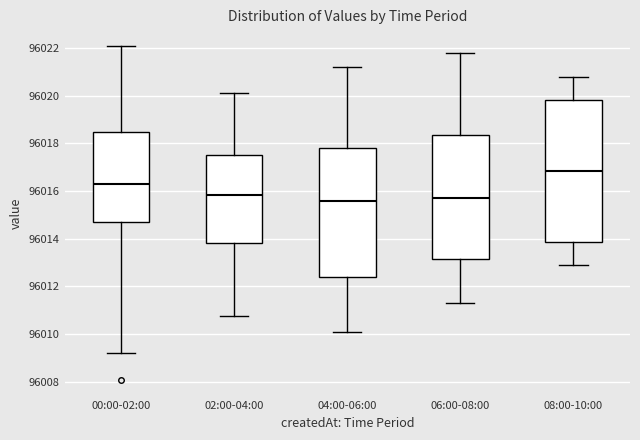

Reading left to right, transcribe this box plot: for each box, give where its median line is, the range the box spans, and where its two whiskers end, as read against the y-axis. The values are not printed on the chart, so give them approximately, as read against the axis.

00:00-02:00: median 96016.2, box 96014.8 to 96018.4, whiskers 96009.2 to 96022.0
02:00-04:00: median 96015.8, box 96013.8 to 96017.6, whiskers 96010.8 to 96020.2
04:00-06:00: median 96015.6, box 96012.4 to 96017.8, whiskers 96010.2 to 96021.2
06:00-08:00: median 96015.8, box 96013.2 to 96018.4, whiskers 96011.4 to 96021.8
08:00-10:00: median 96016.8, box 96013.8 to 96019.8, whiskers 96013.0 to 96020.8